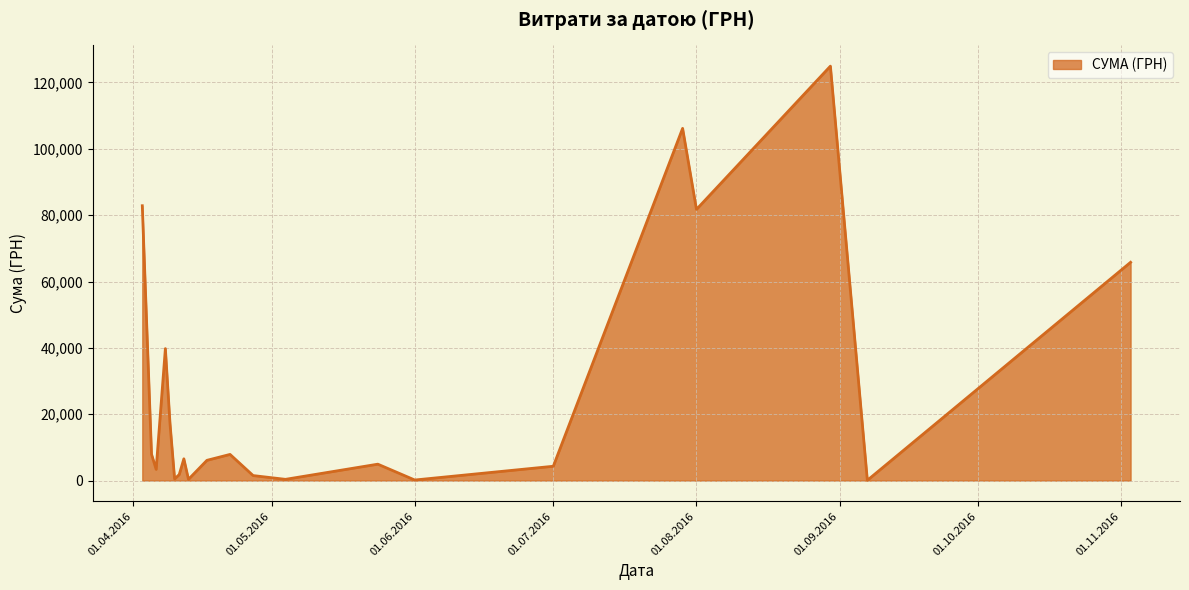

What is the difference between the maximum and minimum values?

124820.3